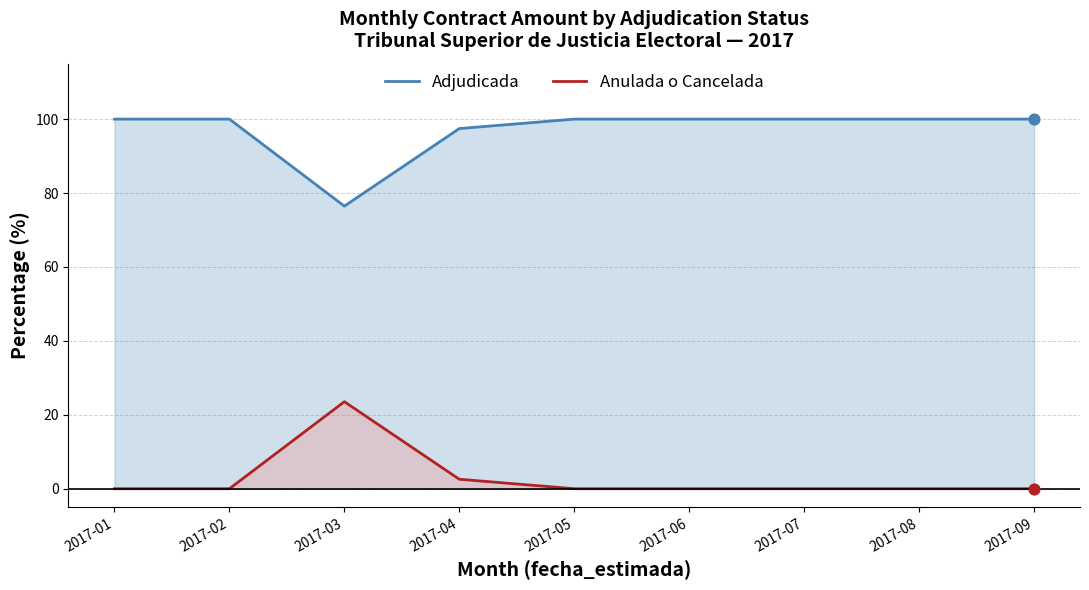

Which series reaches the maximum Y coordinate?

Adjudicada